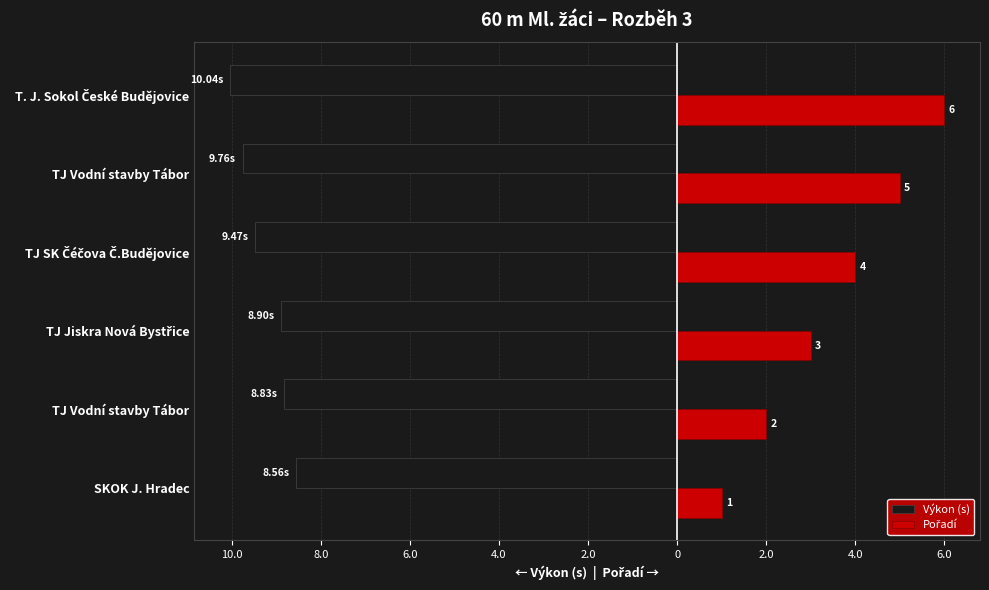

What is the label of the 3rd bar from the right?

TJ SK Čéčova Č.Budějovice